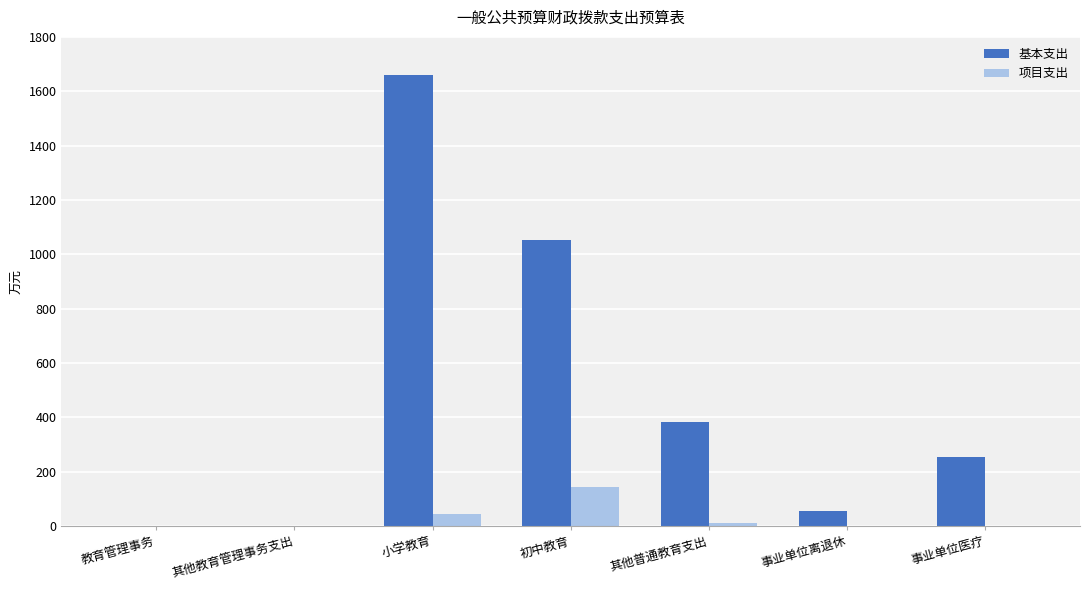

What is the total value across all series at 初中教育?

1196.8